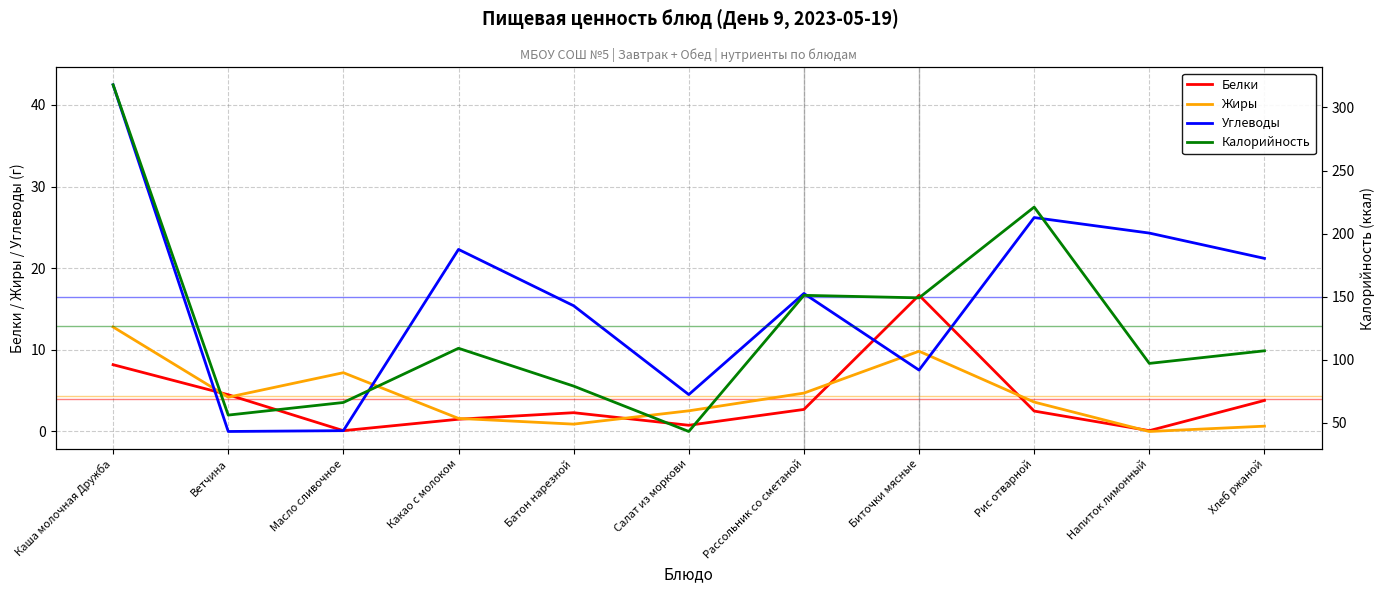

True or false: Углеводы and Калорийность cross at least once.

False